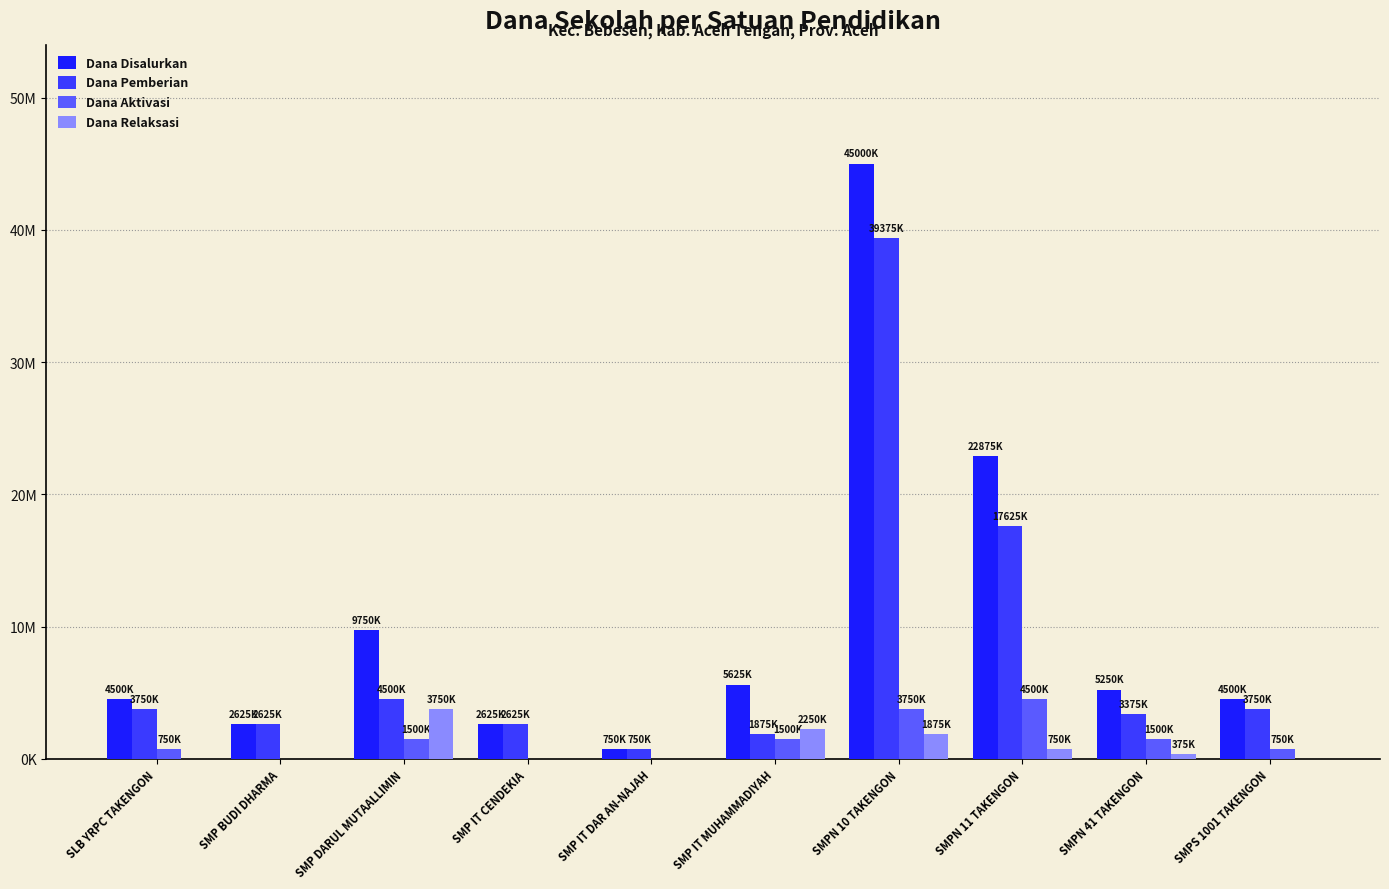

Which label corresponds to the largest value in the chart?

SMPN 10 TAKENGON